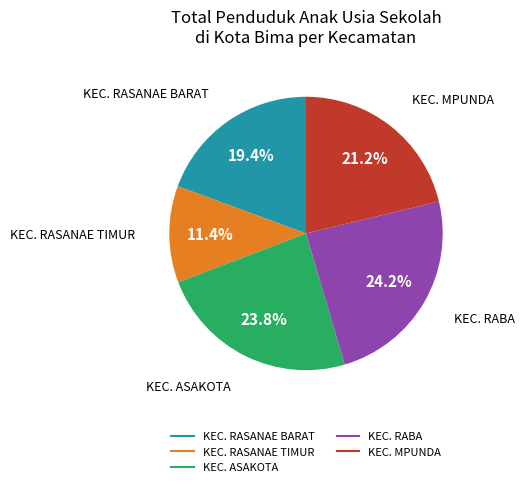

What is the ratio of the value at KEC. RASANAE BARAT to the value at KEC. RABA?

0.8